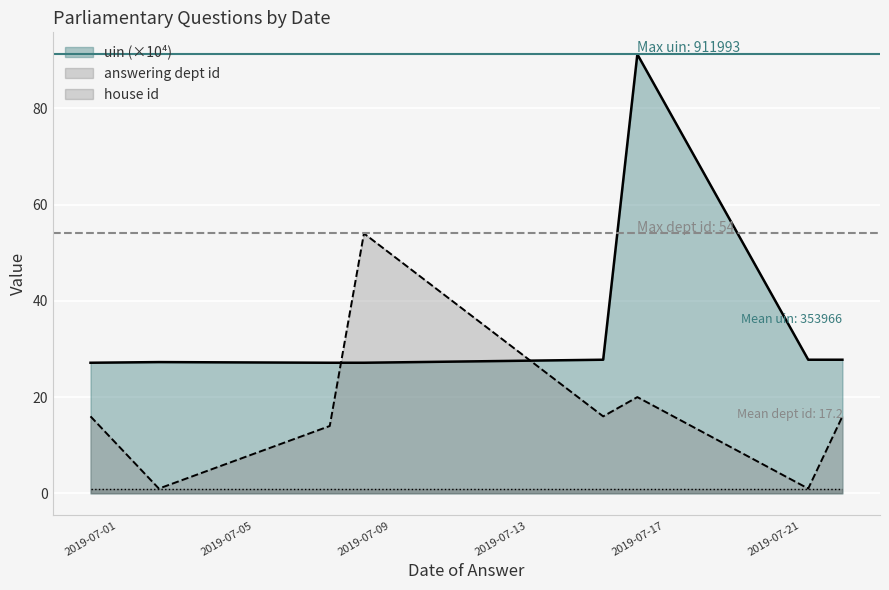

What is the total value across all series at 2019-07-01?

44.1